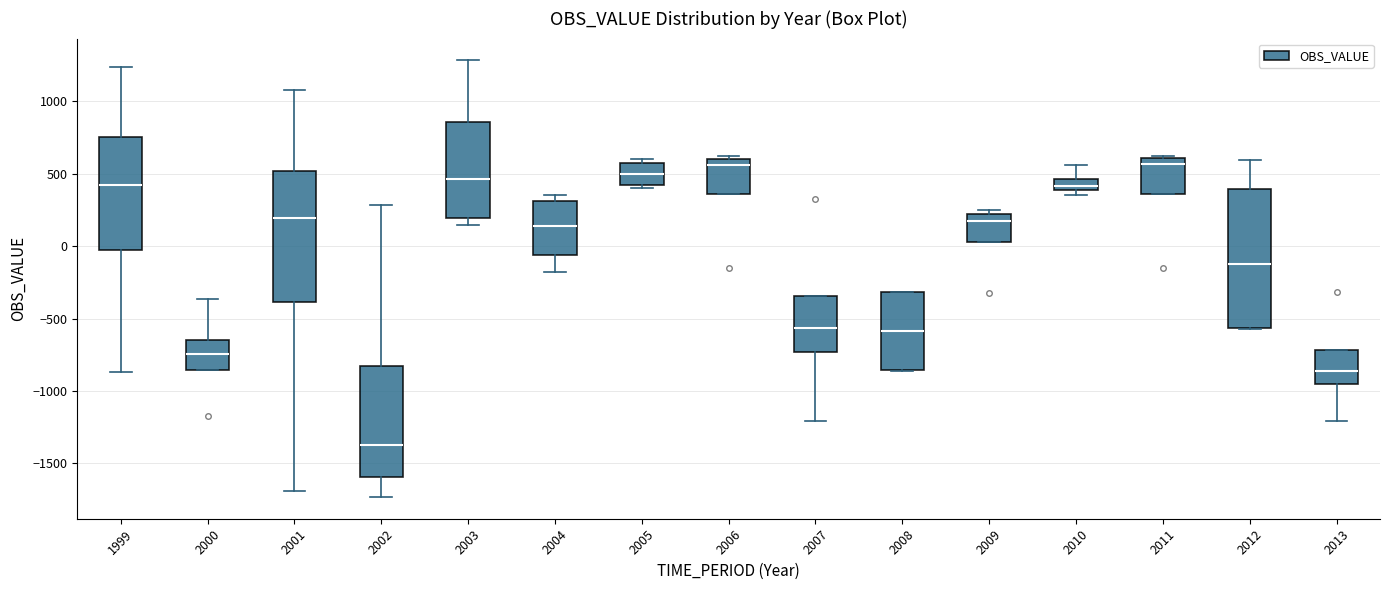

Comparing the boxes themselves (not the whiskers), which one is the tallest?

2012